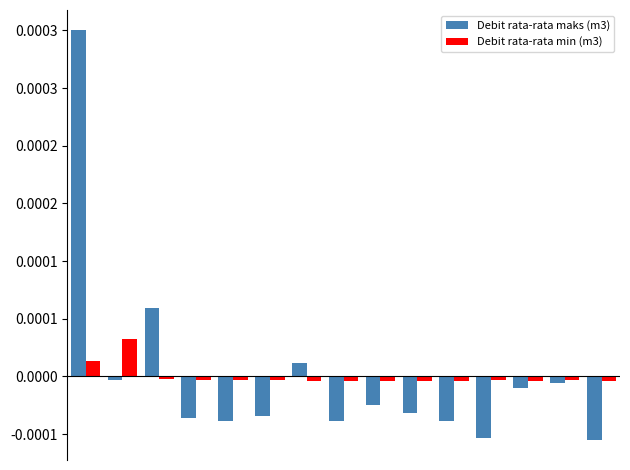

What are all the series names shown in the legend?

Debit rata-rata maks (m3), Debit rata-rata min (m3)